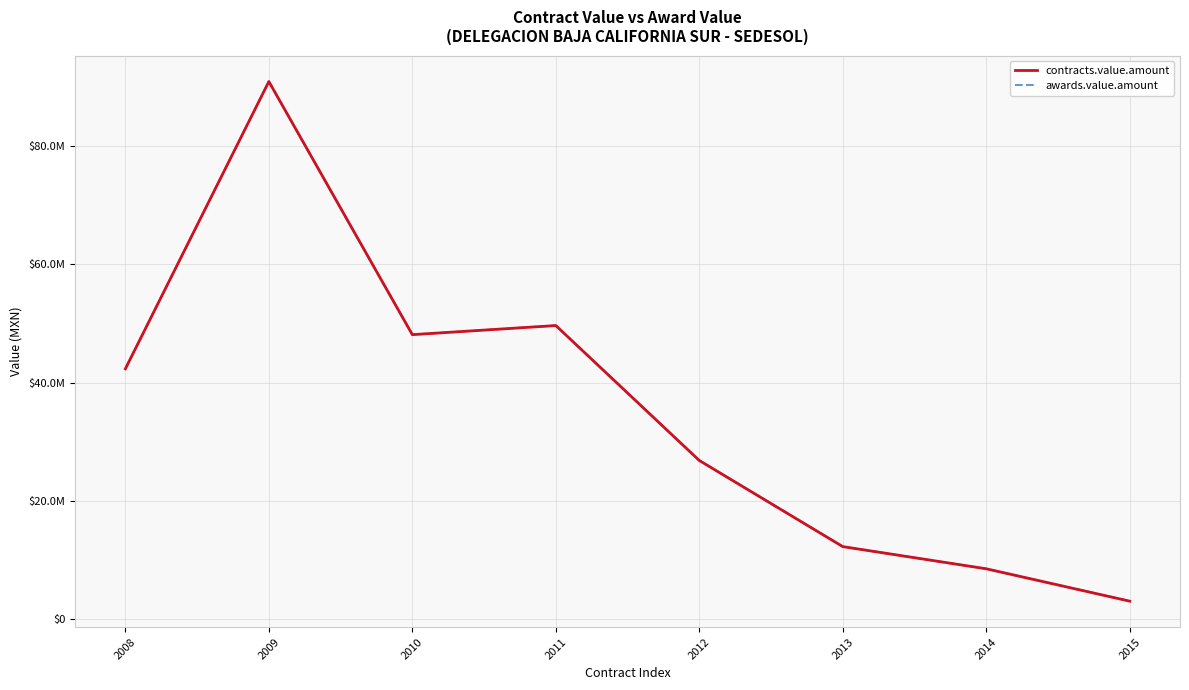

The value of awards.value.amount at 2014 is 8499769.4. True or false?

True